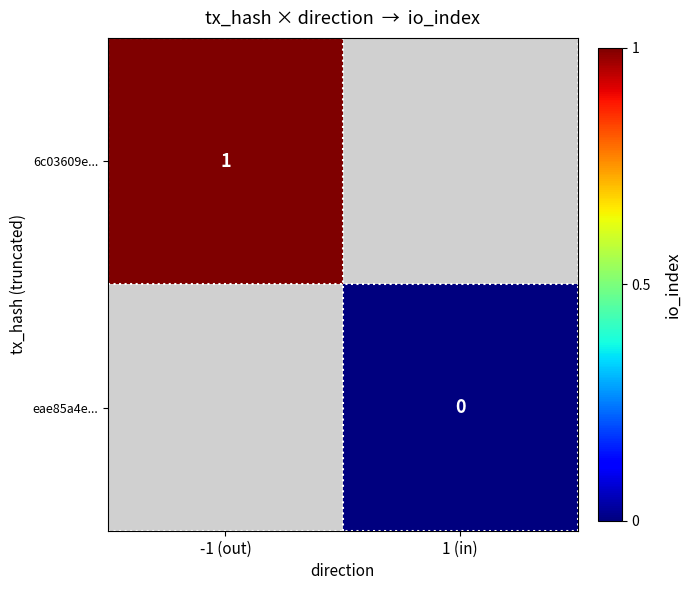

Is it true that 6c03609e... equals 0 at -1 (out)?

False